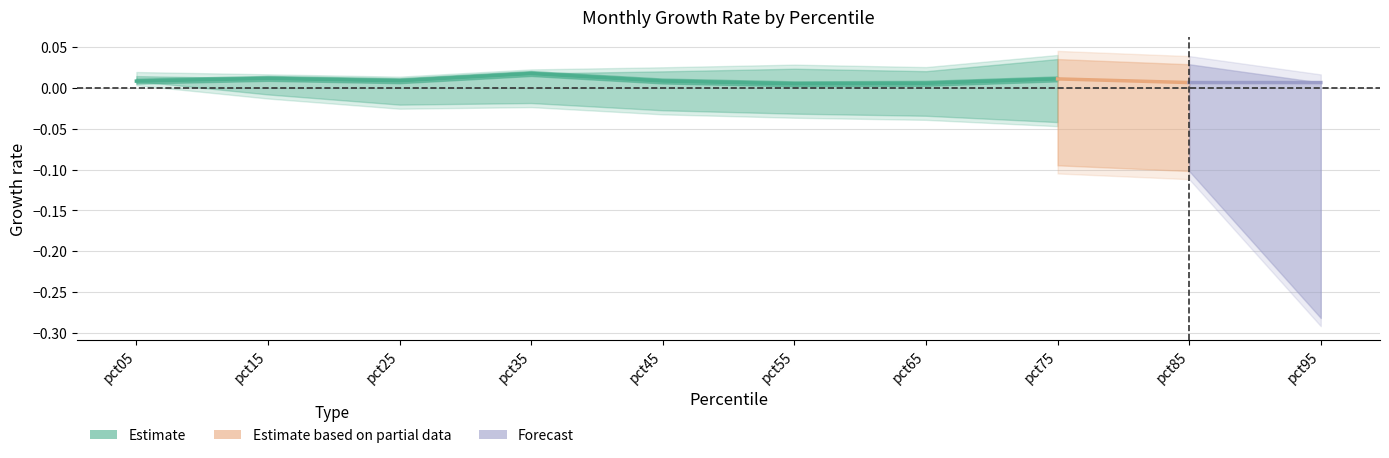

True or false: the data shows 0.0 at pct15.

True